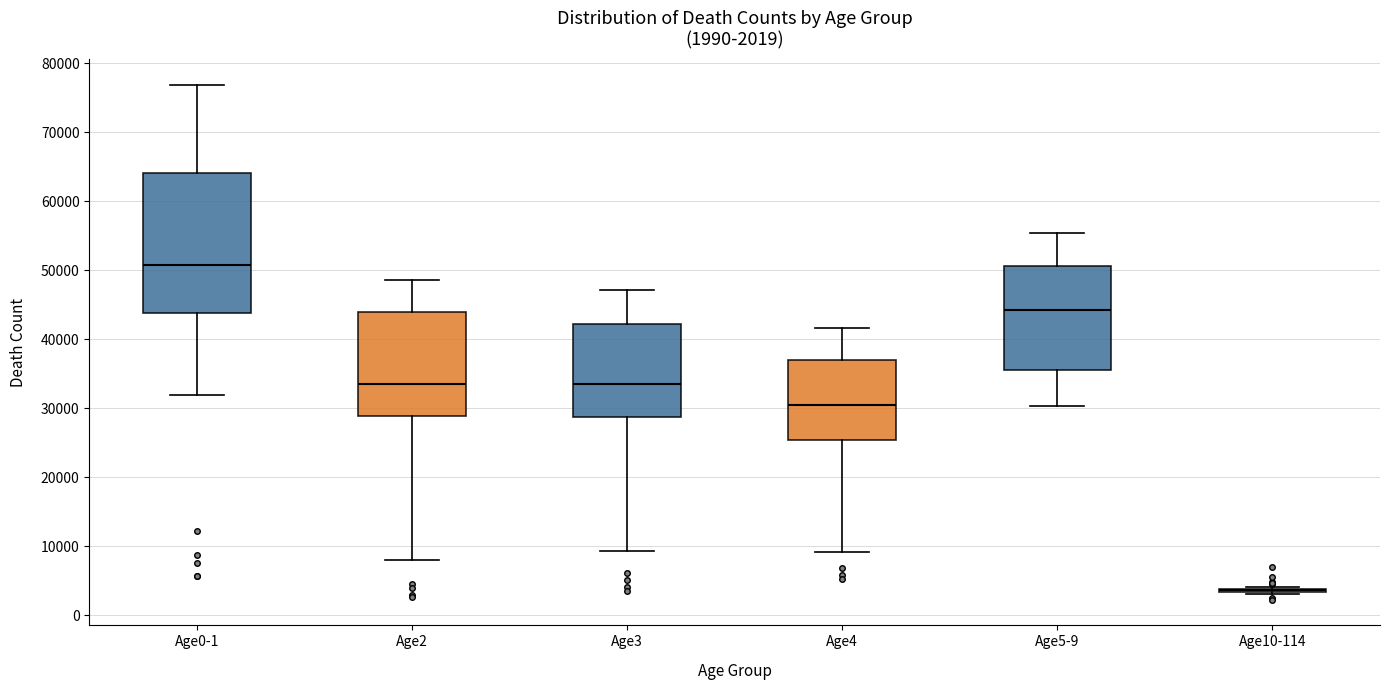

Which box is the tallest, from its lower edge to its upper edge?

Age0-1